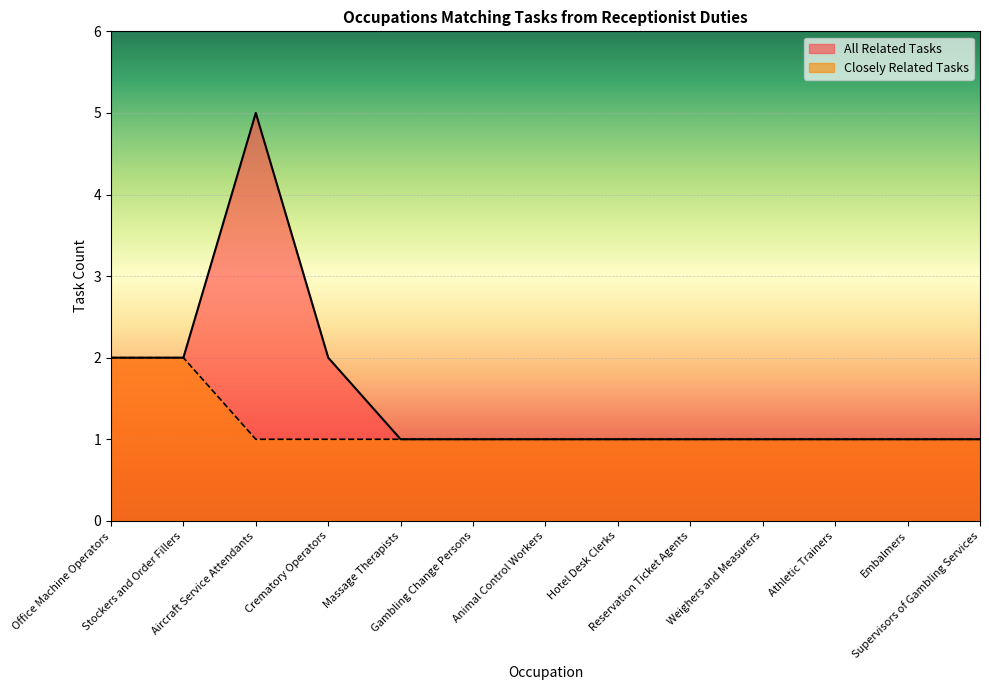

In All Related Tasks, how many points are higher than both neighbors (excluding endpoints)?

1